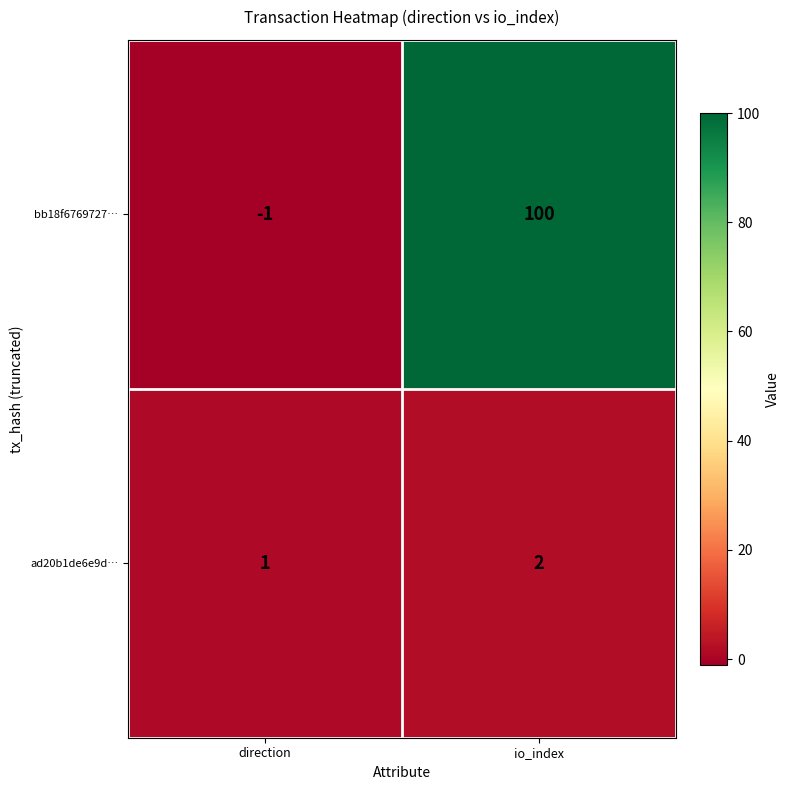

Reading left to right, extract all data points from this chart.

bb18f6769727…: direction=-1	io_index=100
ad20b1de6e9d…: direction=1	io_index=2